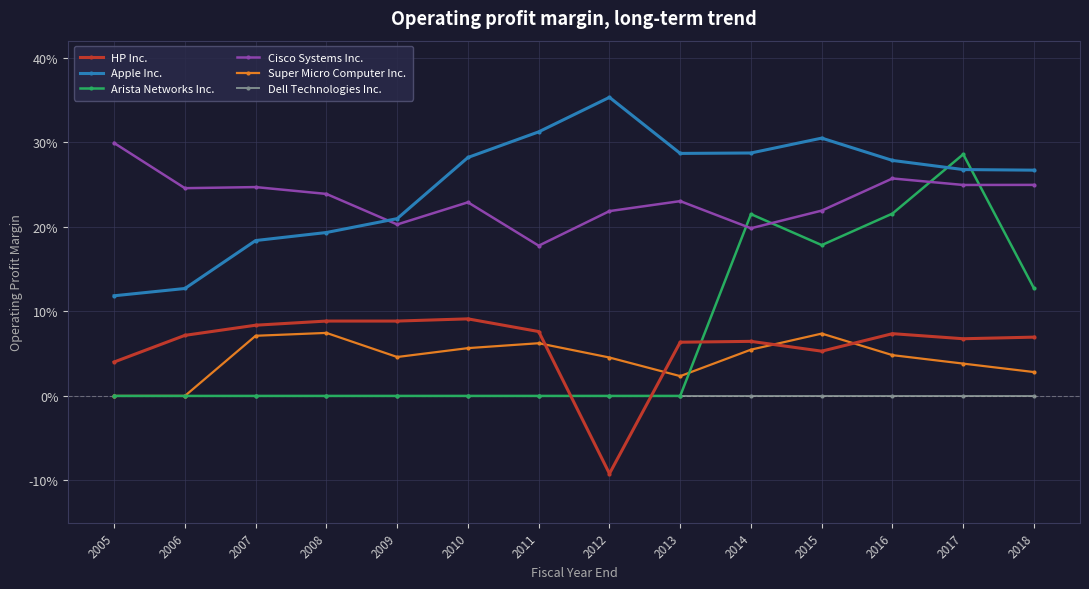

What are all the series names shown in the legend?

HP Inc., Apple Inc., Arista Networks Inc., Cisco Systems Inc., Super Micro Computer Inc., Dell Technologies Inc.